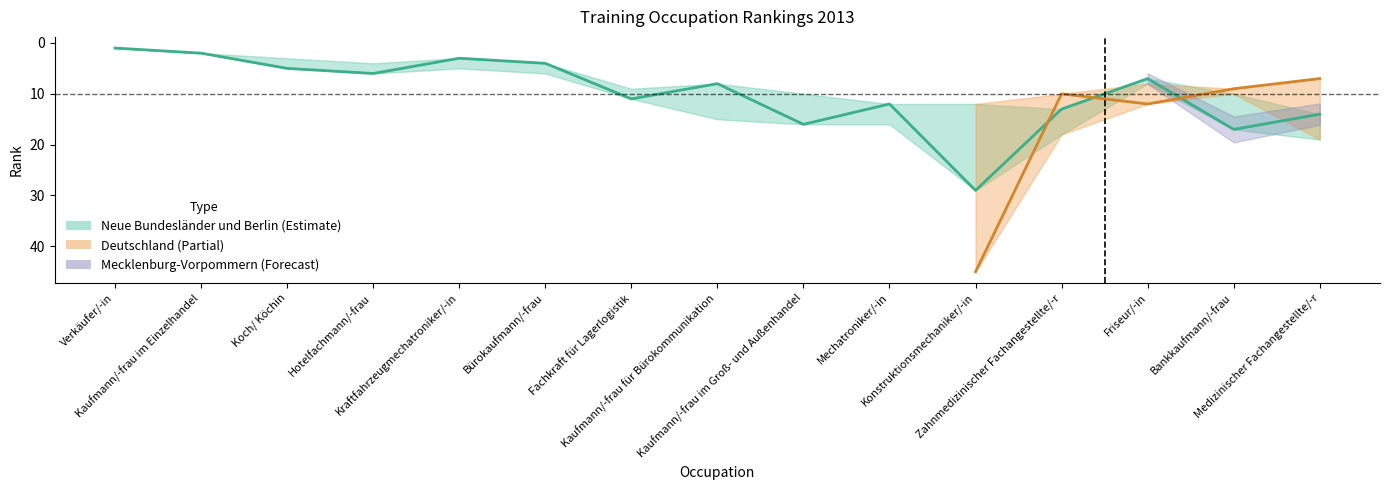

What are all the series names shown in the legend?

Neue Bundesländer und Berlin, Deutschland, Mecklenburg-Vorpommern